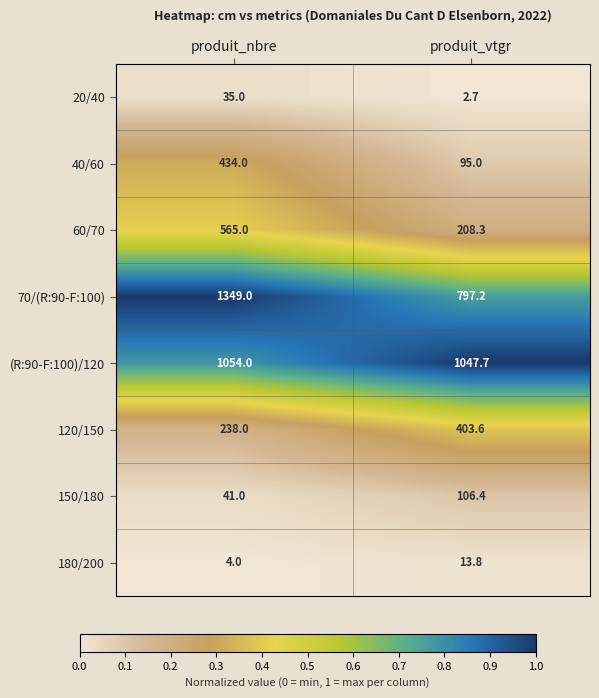

True or false: 20/40 has a value of 35.0 at produit_nbre.

True